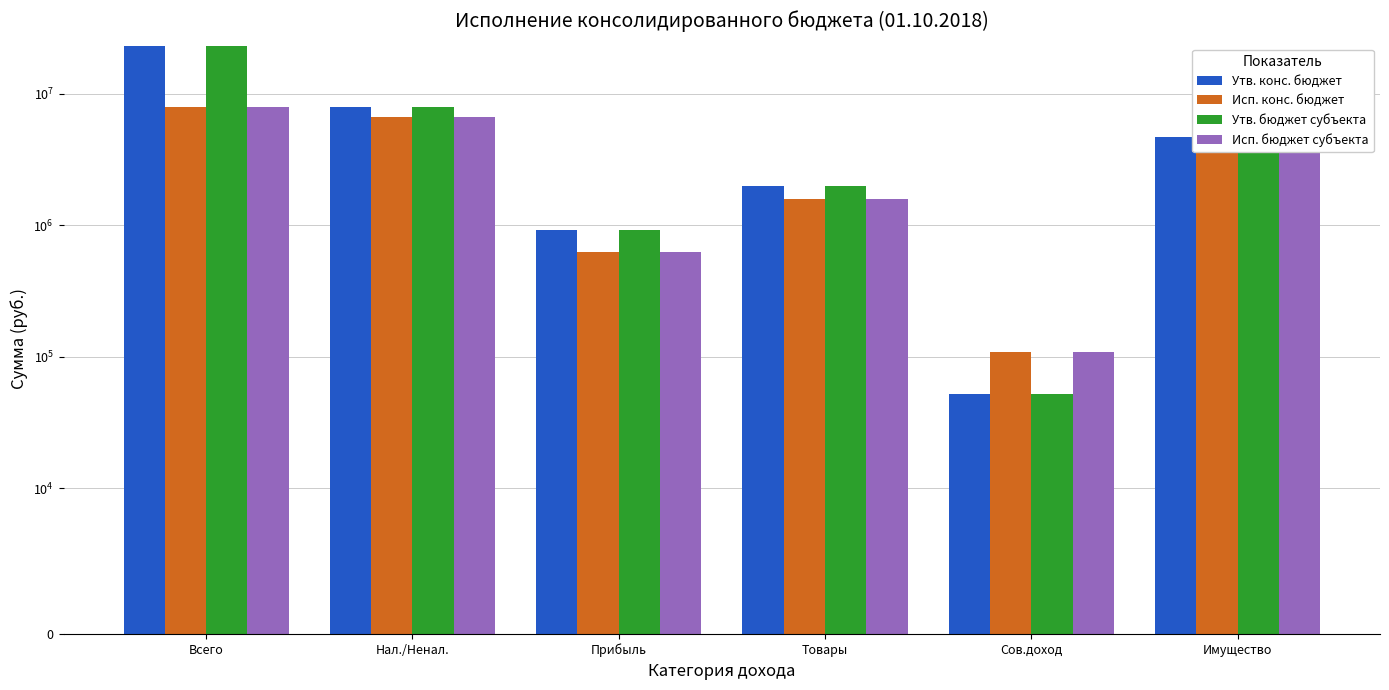

At which category is the sum across all series the highest?

Всего